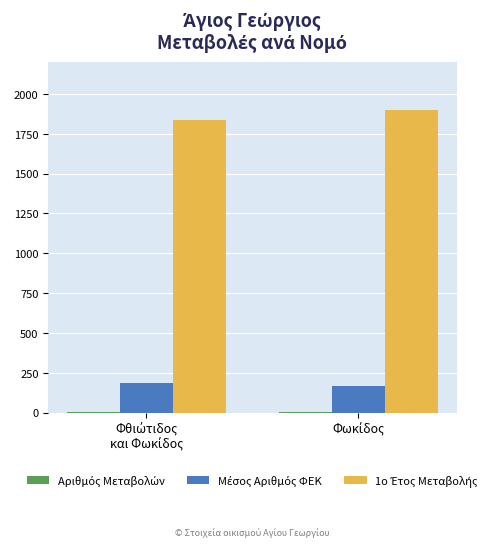

What is the difference between the maximum and minimum values in the Μέσος Αριθμός ΦΕΚ series?

23.6